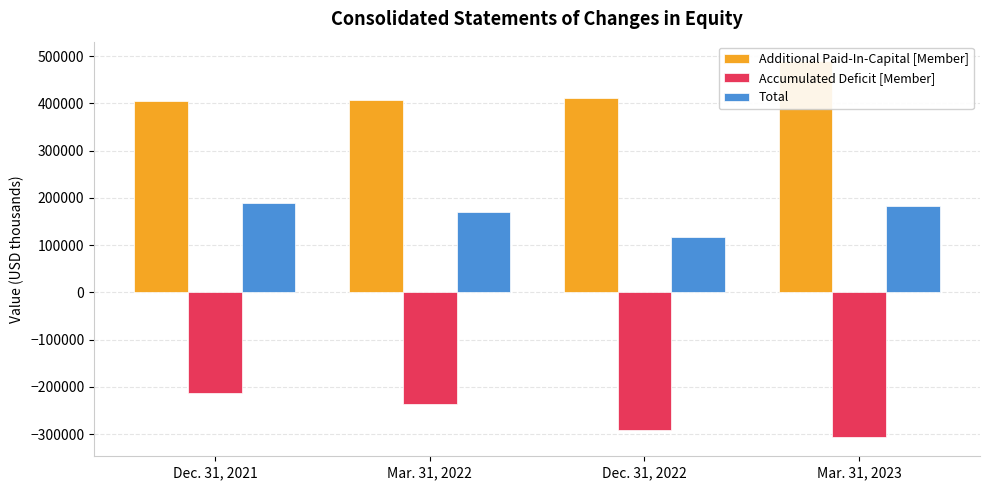

What is the value of the Total bar at the 3rd from the left?

117850